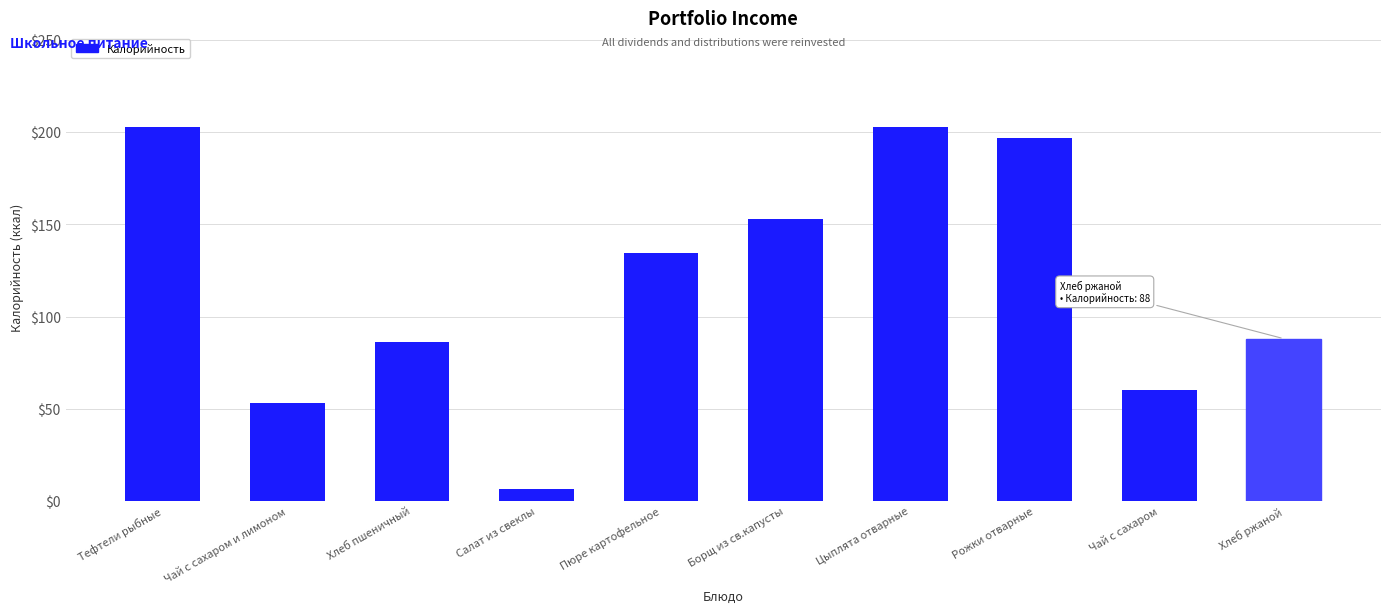

What is the ratio of the value at Пюре картофельное to the value at Хлеб пшеничный?

1.6